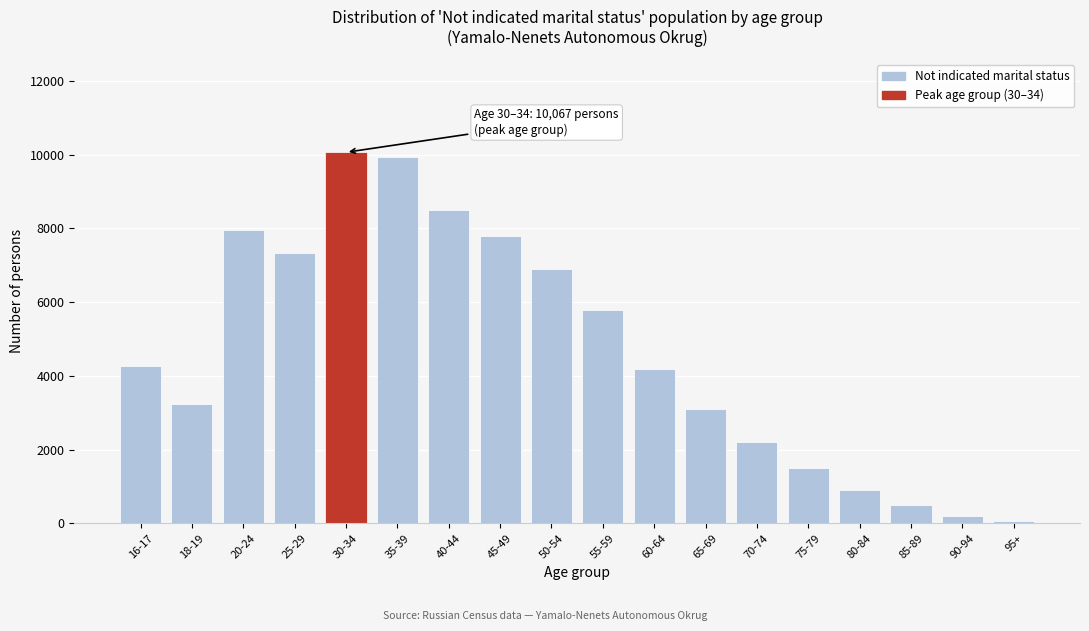

Reading right to left, list all the values displayed in this chart.

95+=50	90-94=200	85-89=500	80-84=900	75-79=1500	70-74=2200	65-69=3100	60-64=4200	55-59=5800	50-54=6900	45-49=7800	40-44=8500	35-39=9951	30-34=10067	25-29=7328	20-24=7964	18-19=3247	16-17=4267